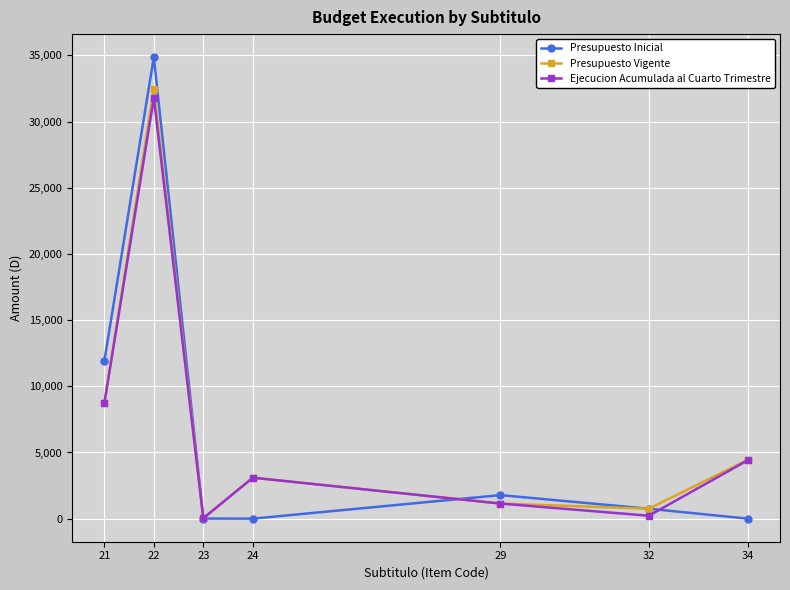

List the series in order of their peak value, lowest first.

Ejecucion Acumulada al Cuarto Trimestre, Presupuesto Vigente, Presupuesto Inicial